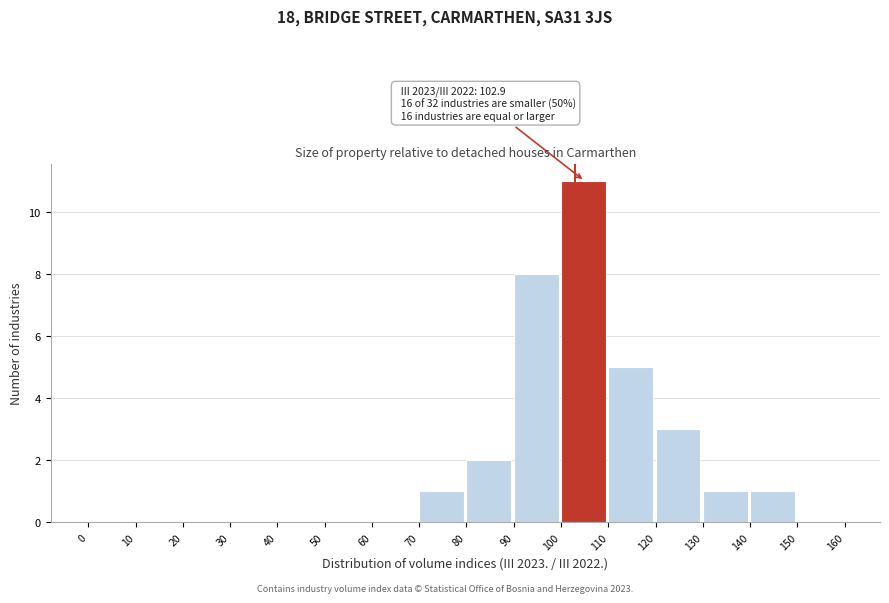

Over which range of the x-axis is the bar tallest?

100 to 110